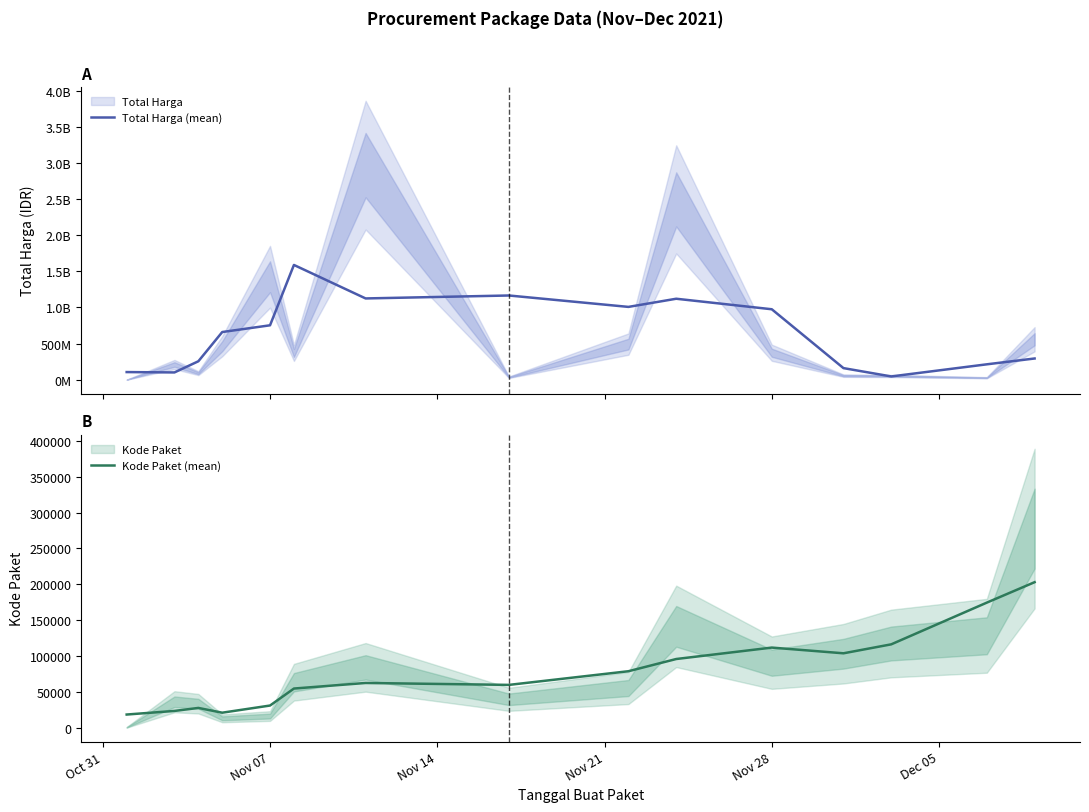

What is the highest value of the Kode Paket (mean) series?

203104.5